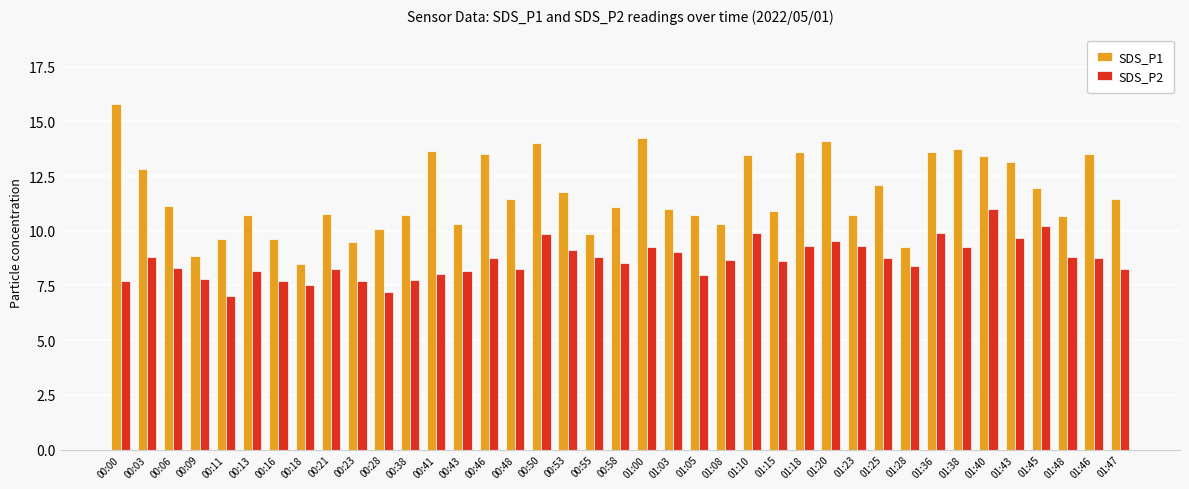

At which label does SDS_P1 first exceed 11?

00:00